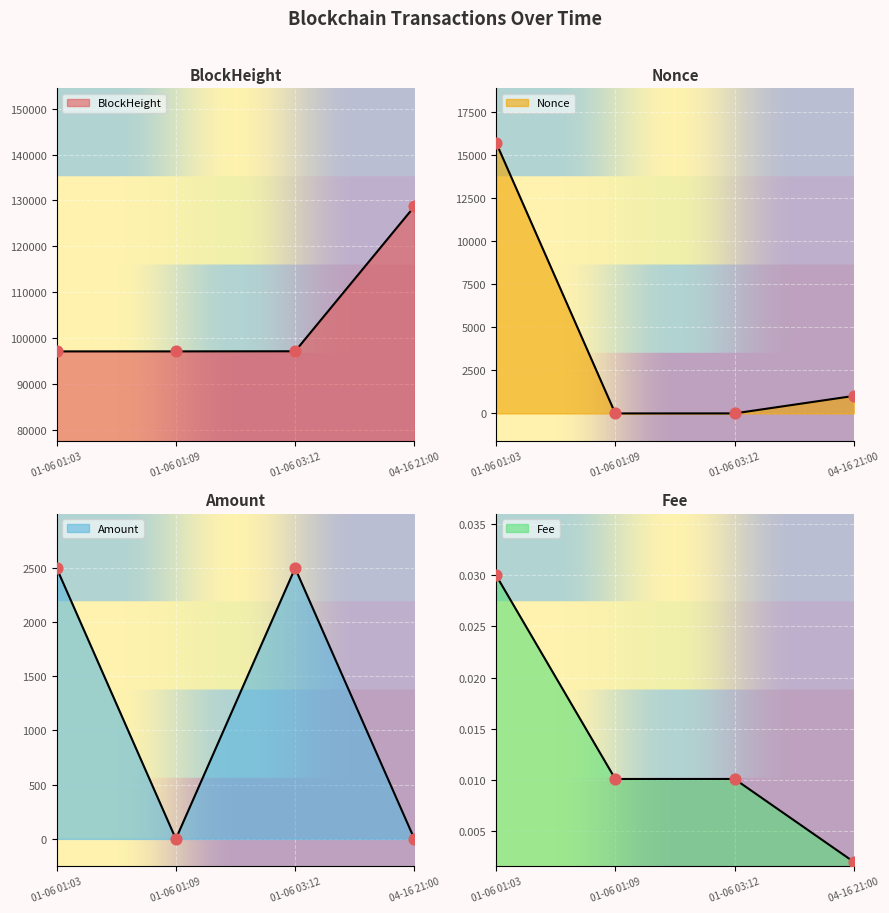

What is the total value across all series at 01-06 03:12?

99626.6